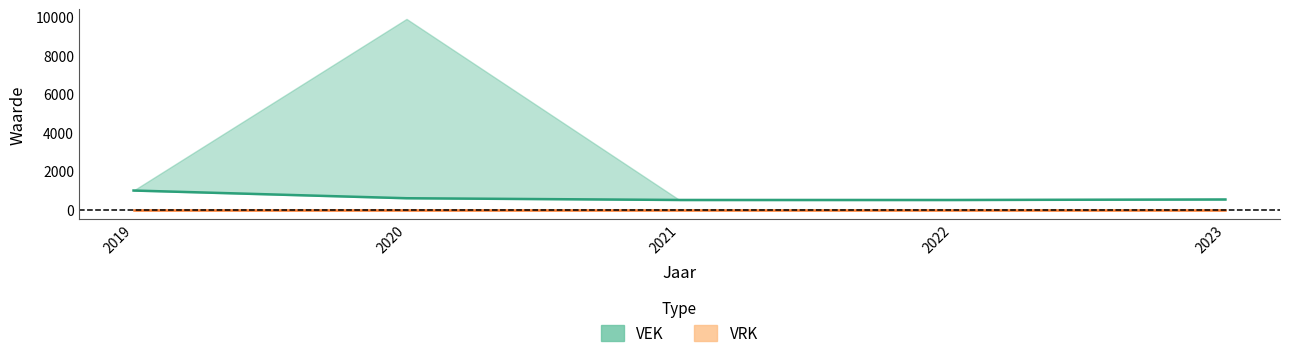

Rank the categories by value from lowest to highest.

2021, 2022, 2023, 2020, 2019